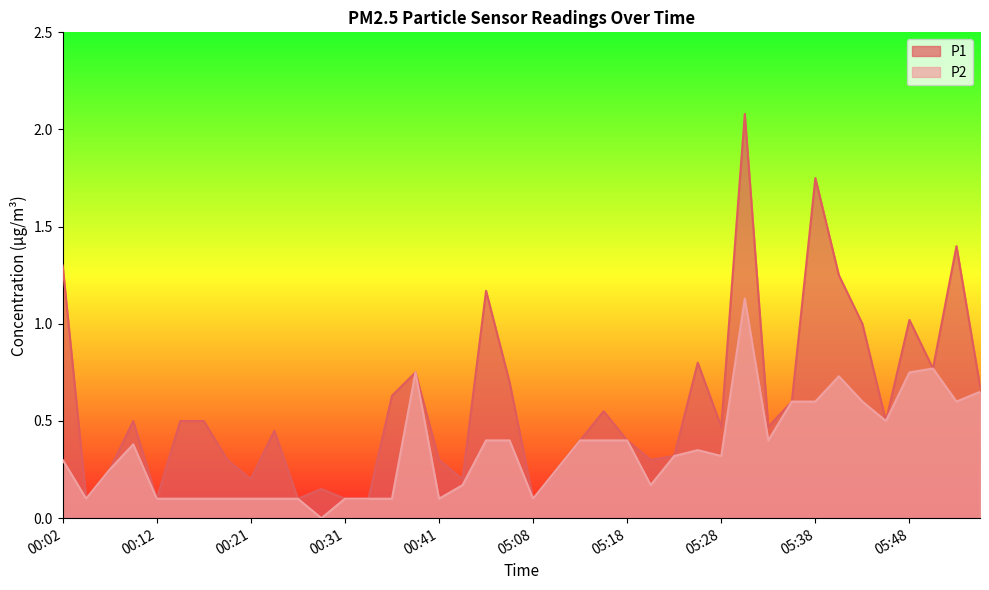

At which category is the sum across all series the highest?

05:30